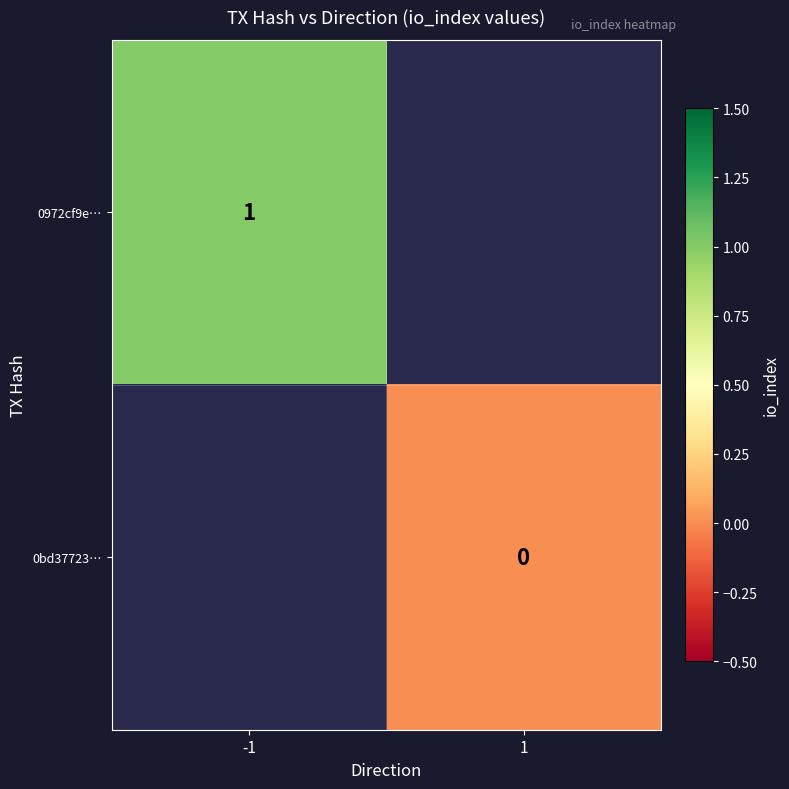

True or false: 0972cf9e… has a value of 1 at -1.

True